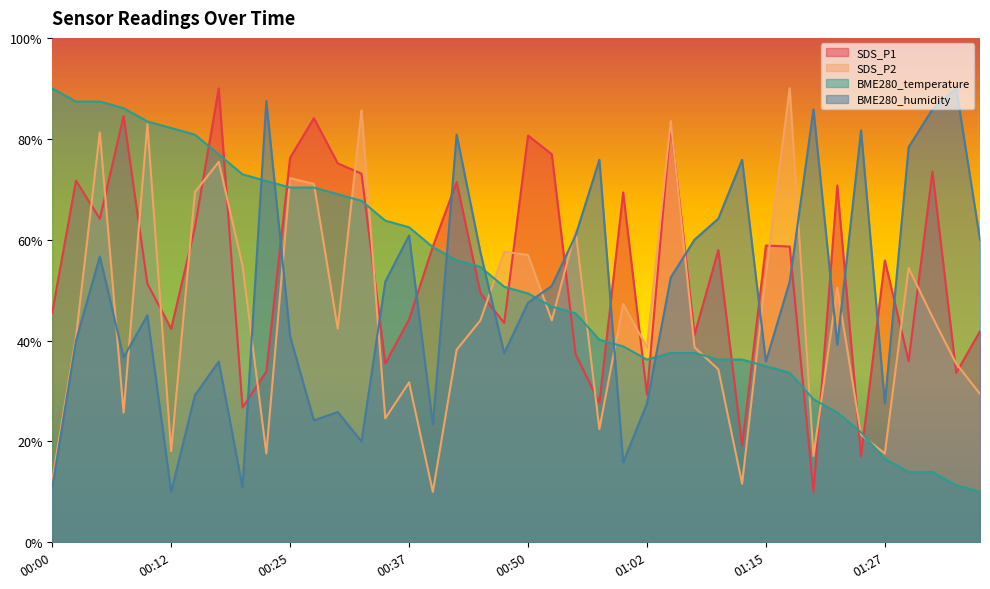

What is the difference between the SDS_P1 values at 00:37 and 00:40?

14.4